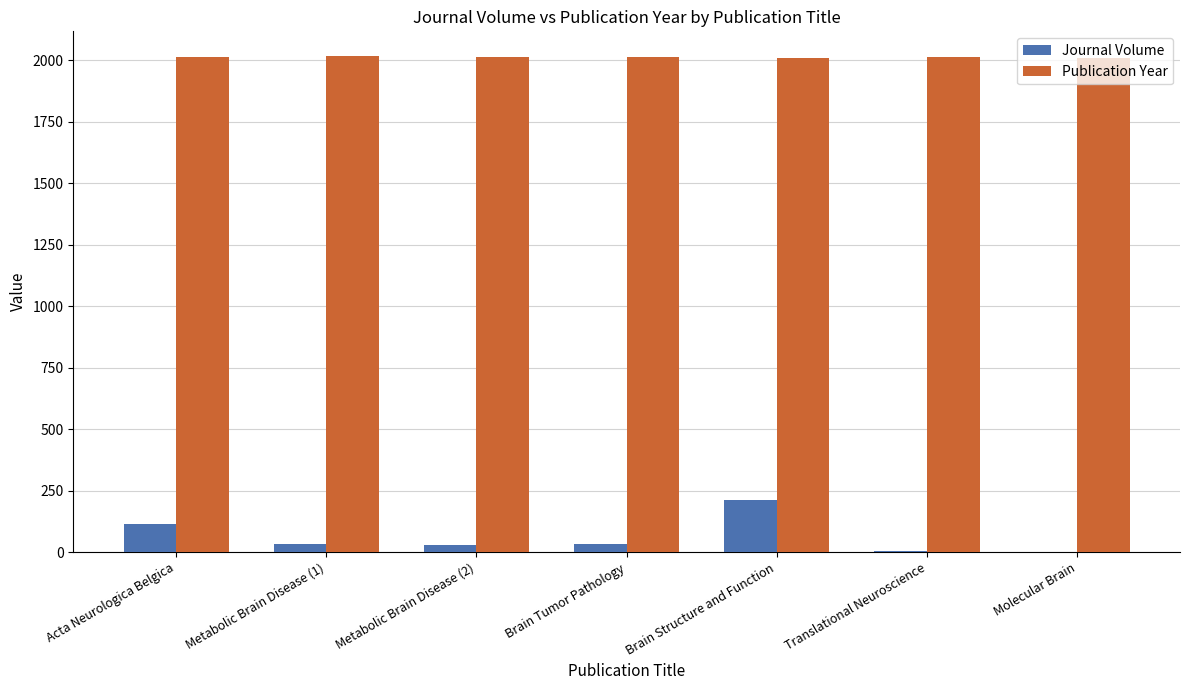

Which series has the largest total across all categories?

Publication Year